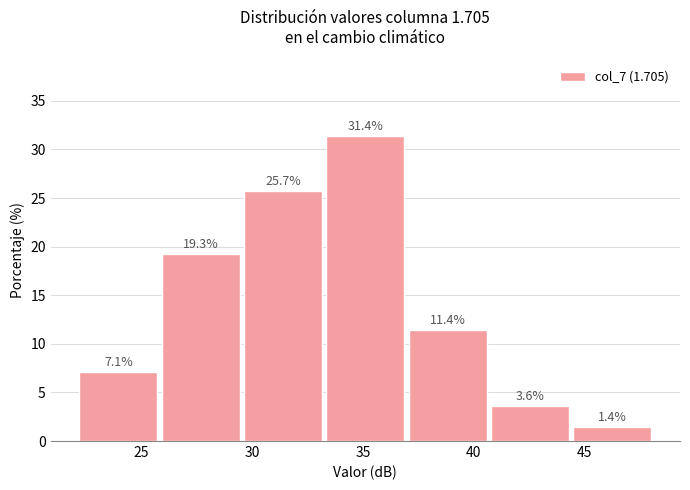

Reading left to right, list every bar in this chart as the range it spans on the x-axis followed by its height. The bar edges are not printed on the chart, so give them approximately, as read against the axis.

22.0 to 26.0: 7.1
26.0 to 29.5: 19.3
29.5 to 33.0: 25.7
33.0 to 37.0: 31.4
37.0 to 40.5: 11.4
40.5 to 44.5: 3.6
44.5 to 48.0: 1.4